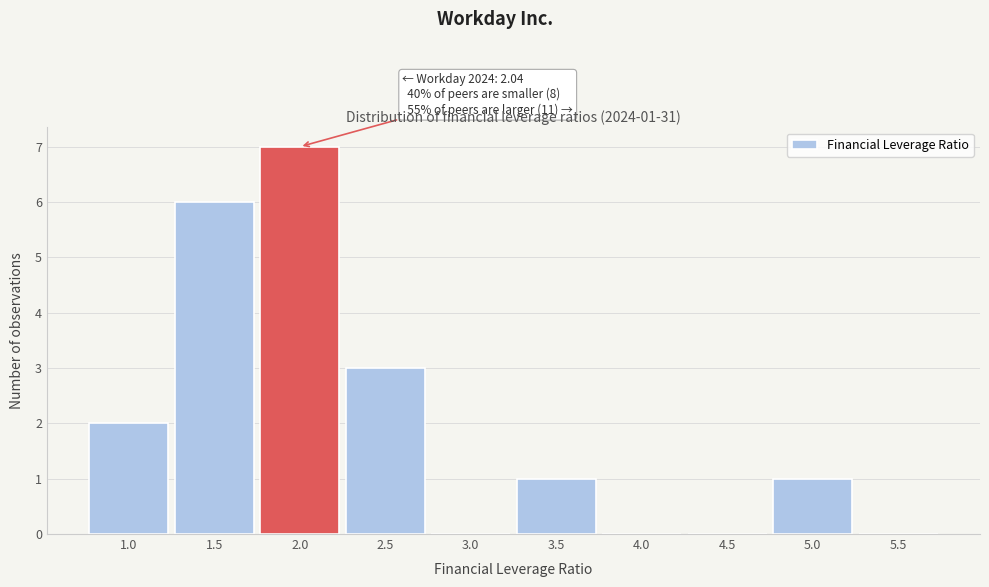

Reading left to right, what are all the values shown in this chart?

1.0=2	1.5=6	2.0=7	2.5=3	3.0=0	3.5=1	4.0=0	4.5=0	5.0=1	5.5=0